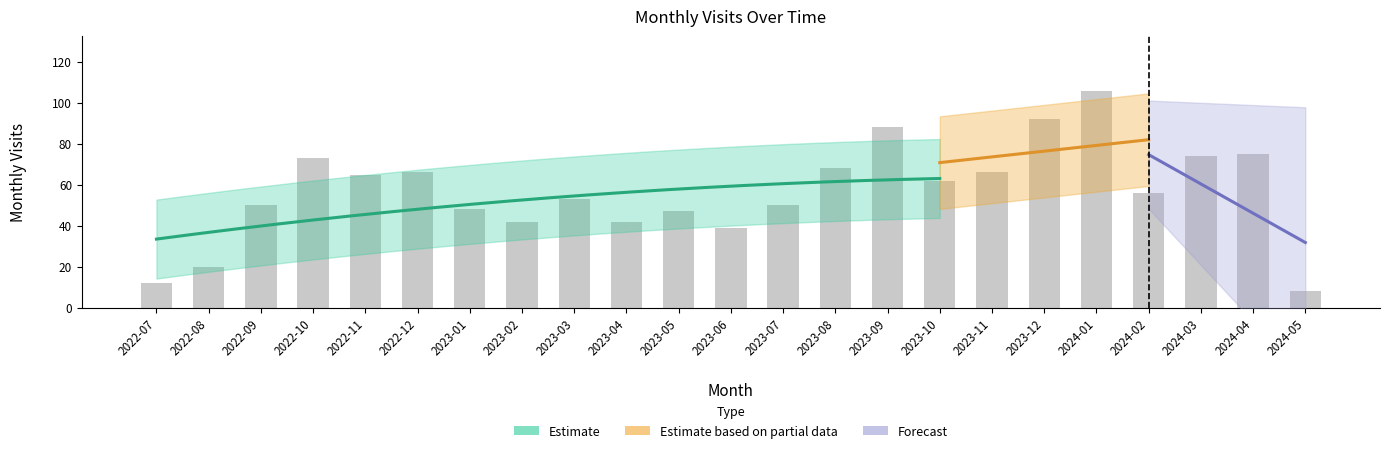

Does the chart contain any negative values?

No